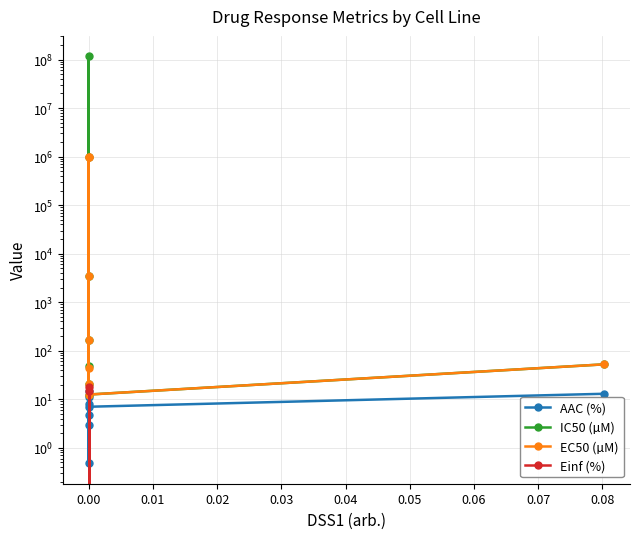

How many categories are shown in the chart?

8